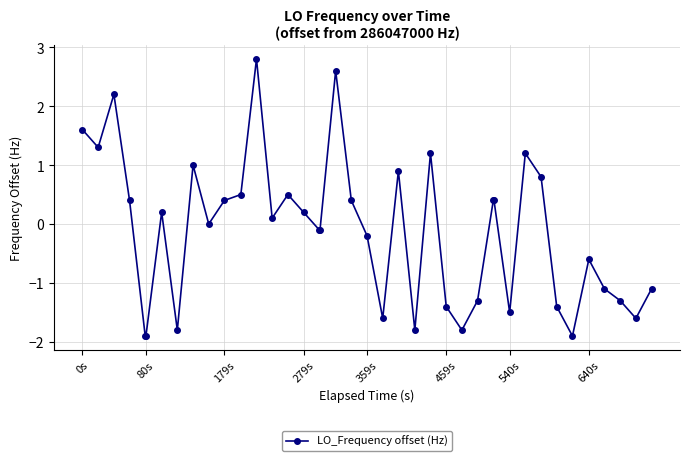

What is the value of the 29th point from the left?

0.4